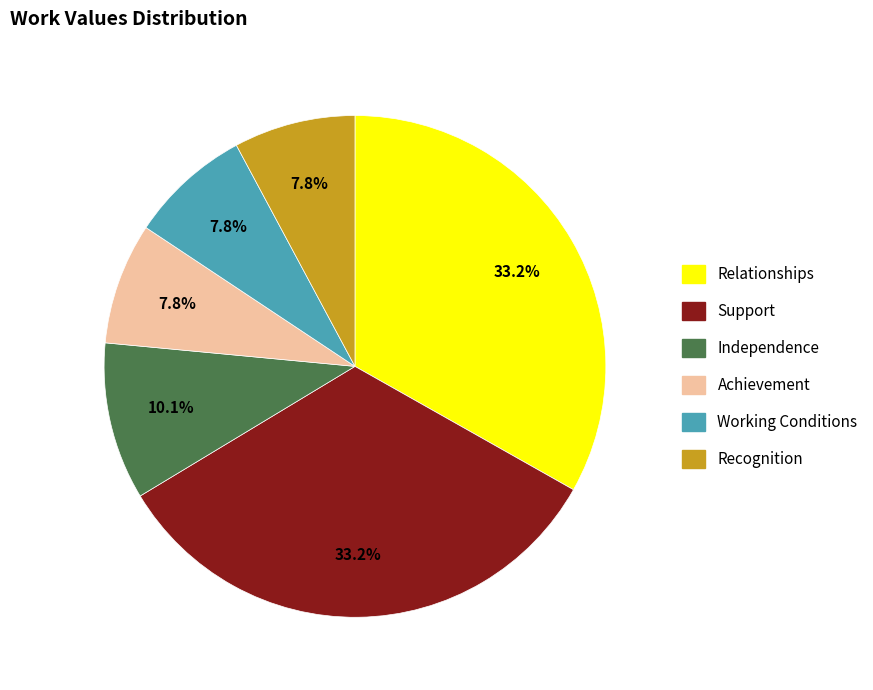

Does any single category account for the majority?

No